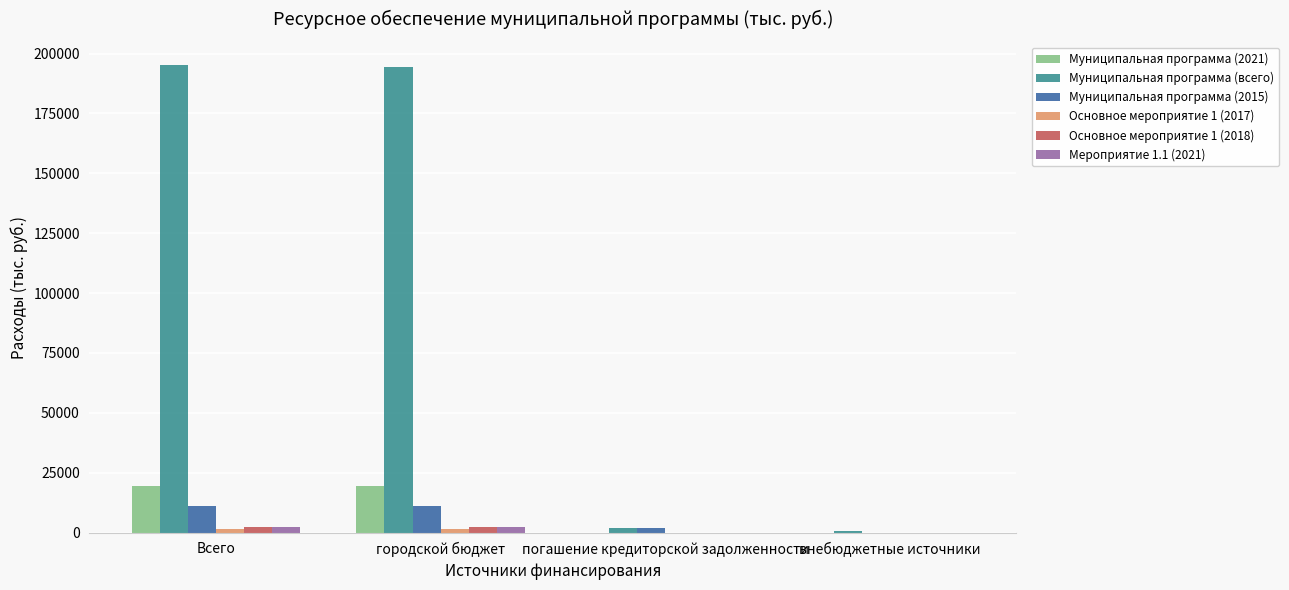

True or false: Муниципальная программа (2021) has a value of 0.0 at погашение кредиторской задолженности.

True